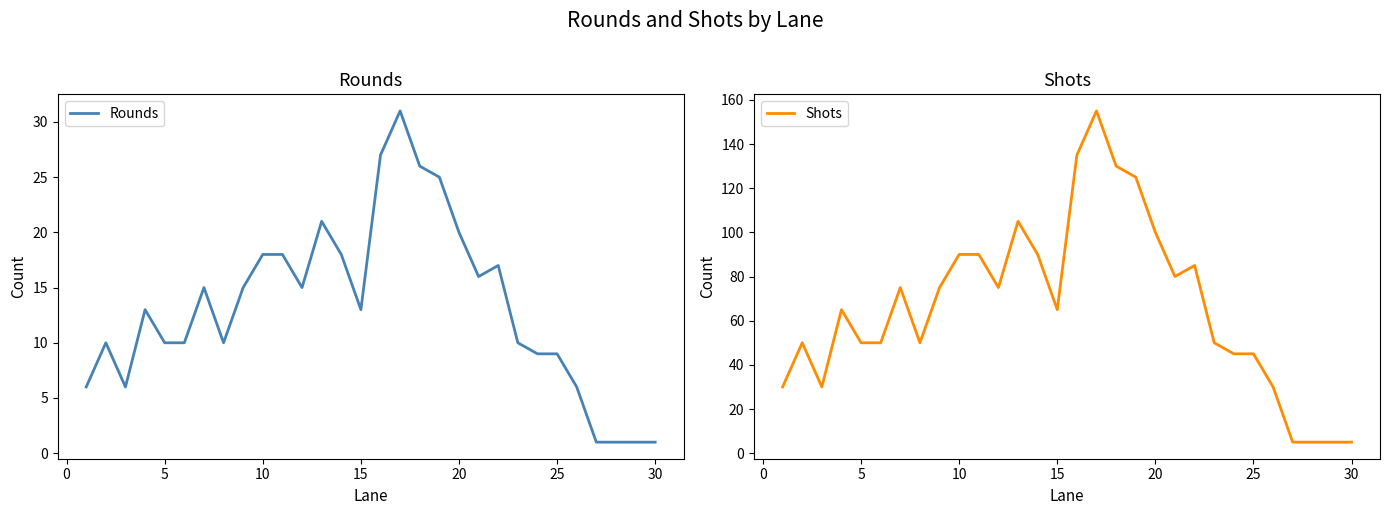

True or false: Shots has a value of 15 at 25.

False